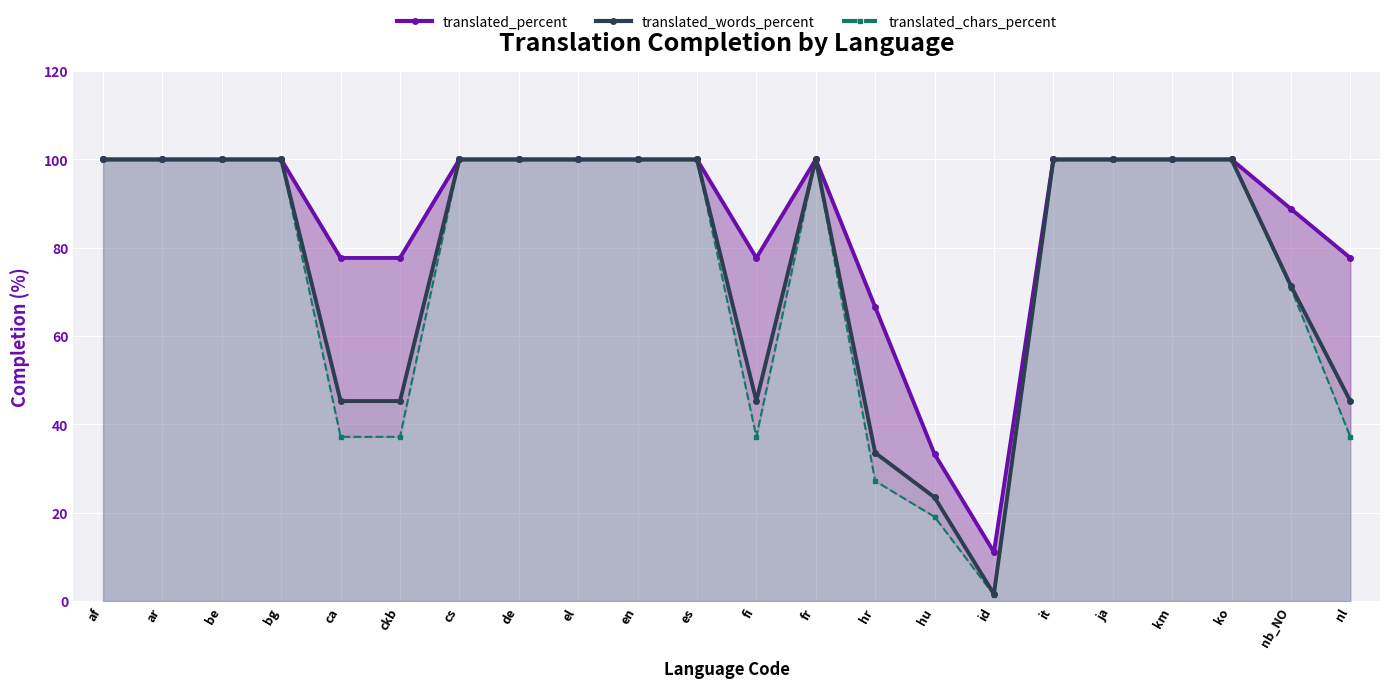

What is the value of the translated_chars_percent point at the 5th from the left?

37.2